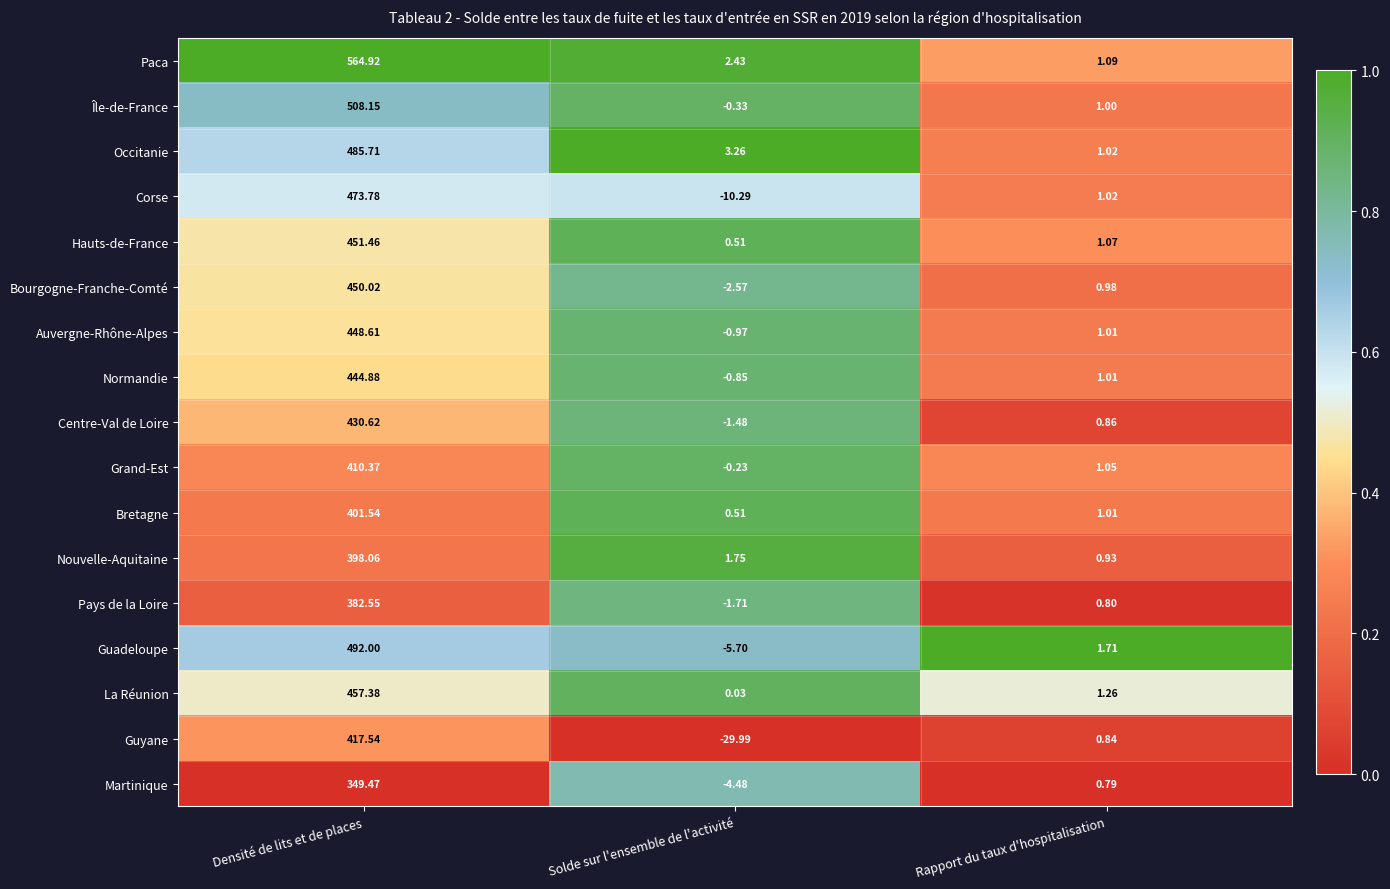

Rank the categories by Paca value from lowest to highest.

Rapport du taux d'hospitalisation, Solde sur l'ensemble de l'activité, Densité de lits et de places